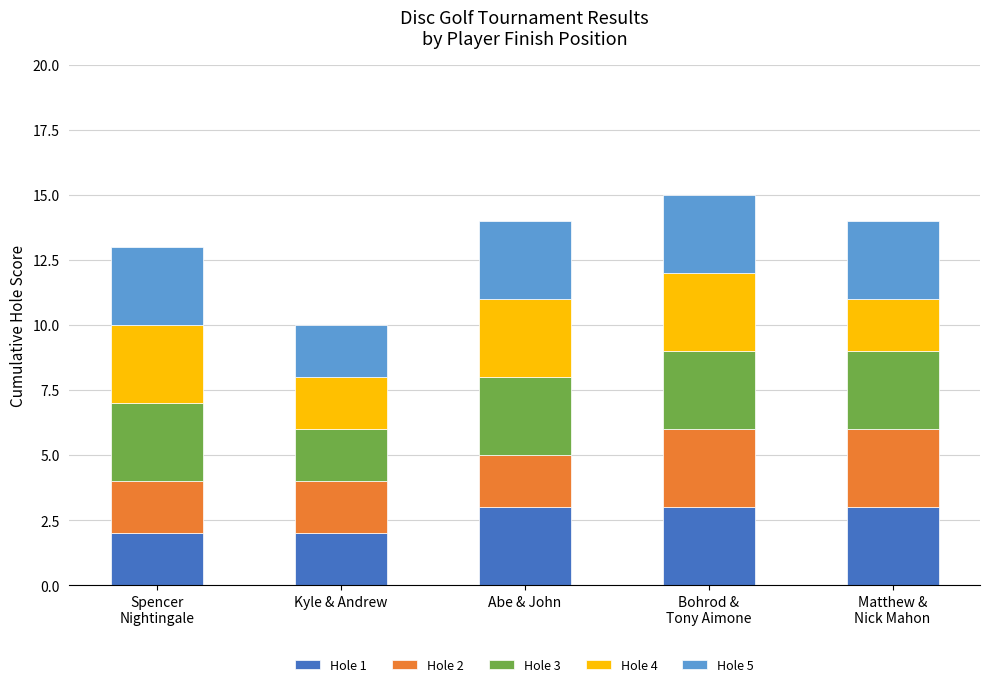

At which category is the sum across all series the highest?

Bohrod &
Tony Aimone